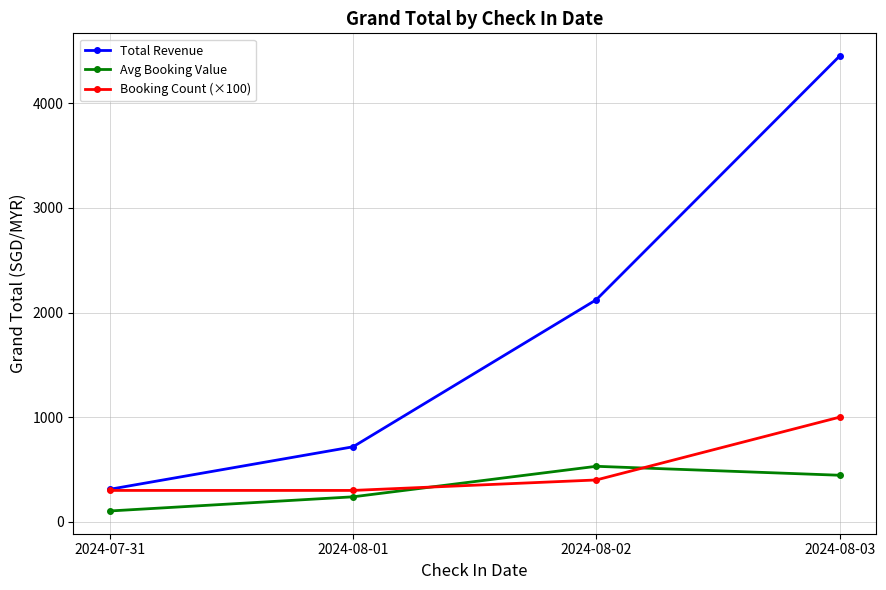

What is the difference between the highest and lowest values at 2024-07-31?

207.3